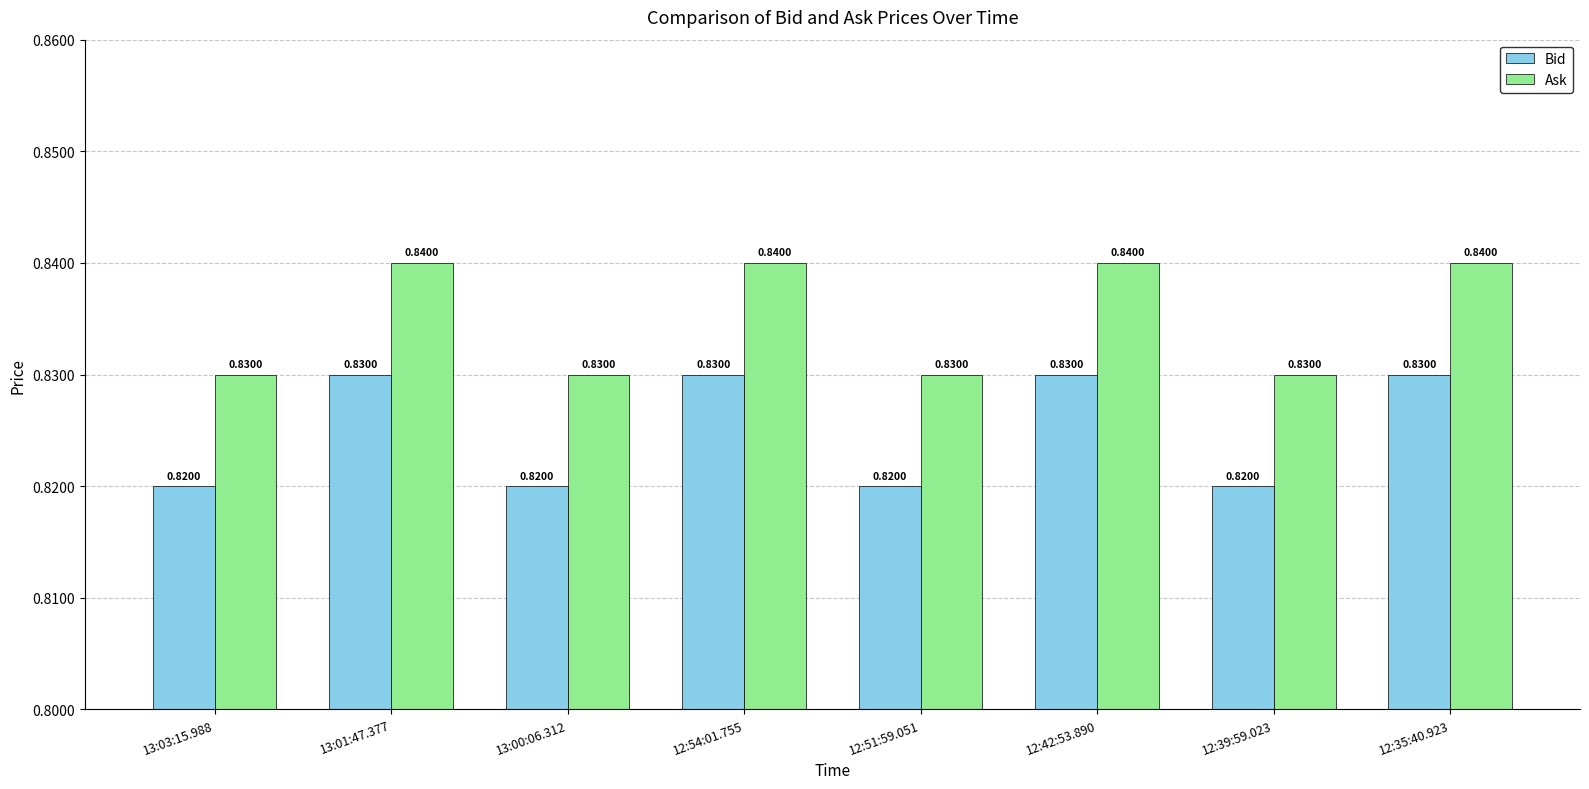

Rank the series by their maximum value, from highest to lowest.

Ask, Bid